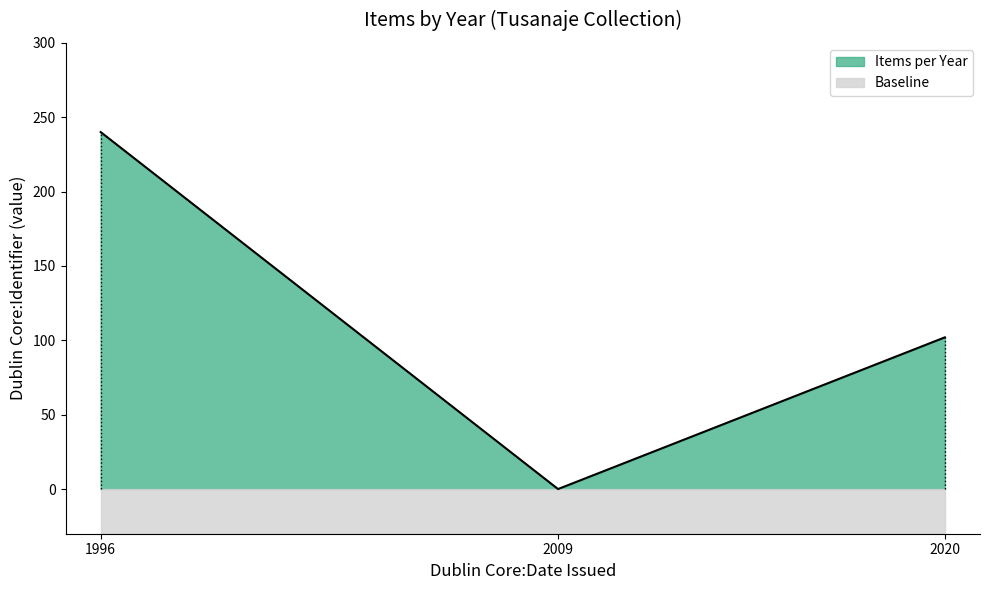

What is the minimum value for Baseline?

30.0